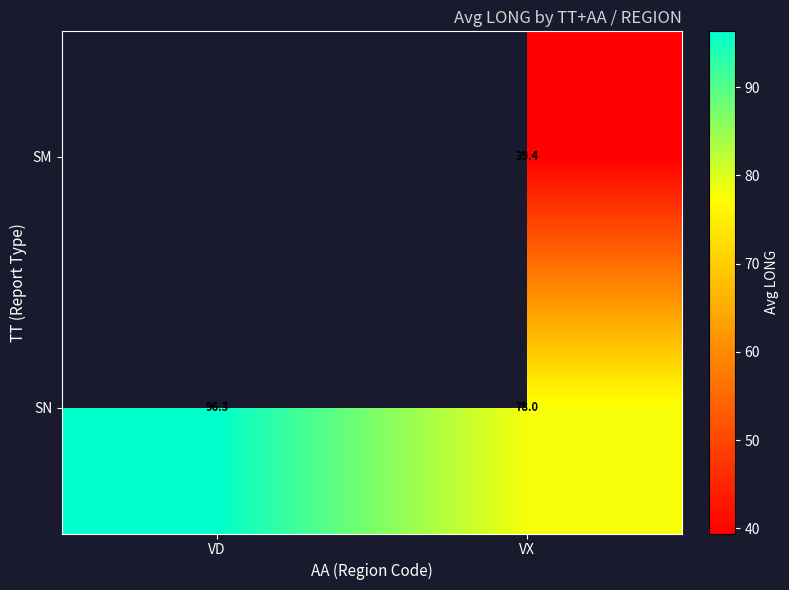

At which label does SN reach its minimum?

VX